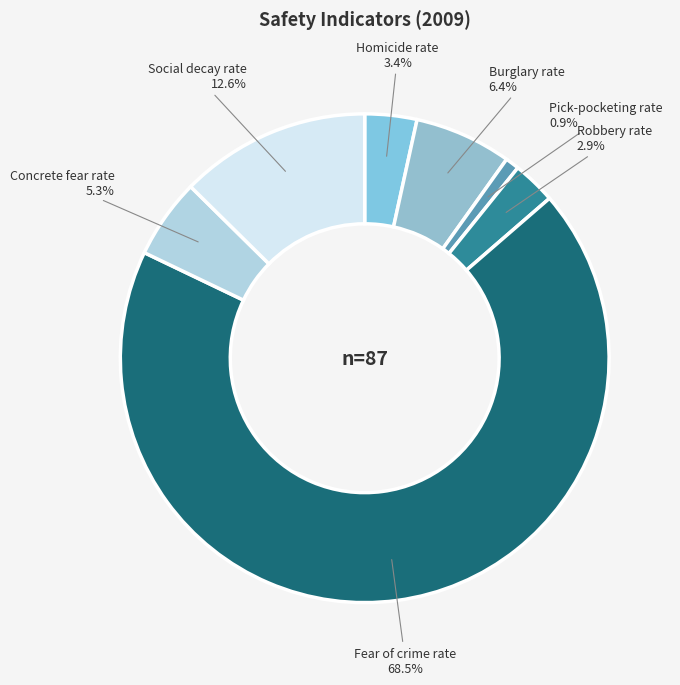

Rank the categories by value from lowest to highest.

Pick-pocketing rate, Robbery rate, Homicide rate, Concrete fear rate, Burglary rate, Social decay rate, Fear of crime rate